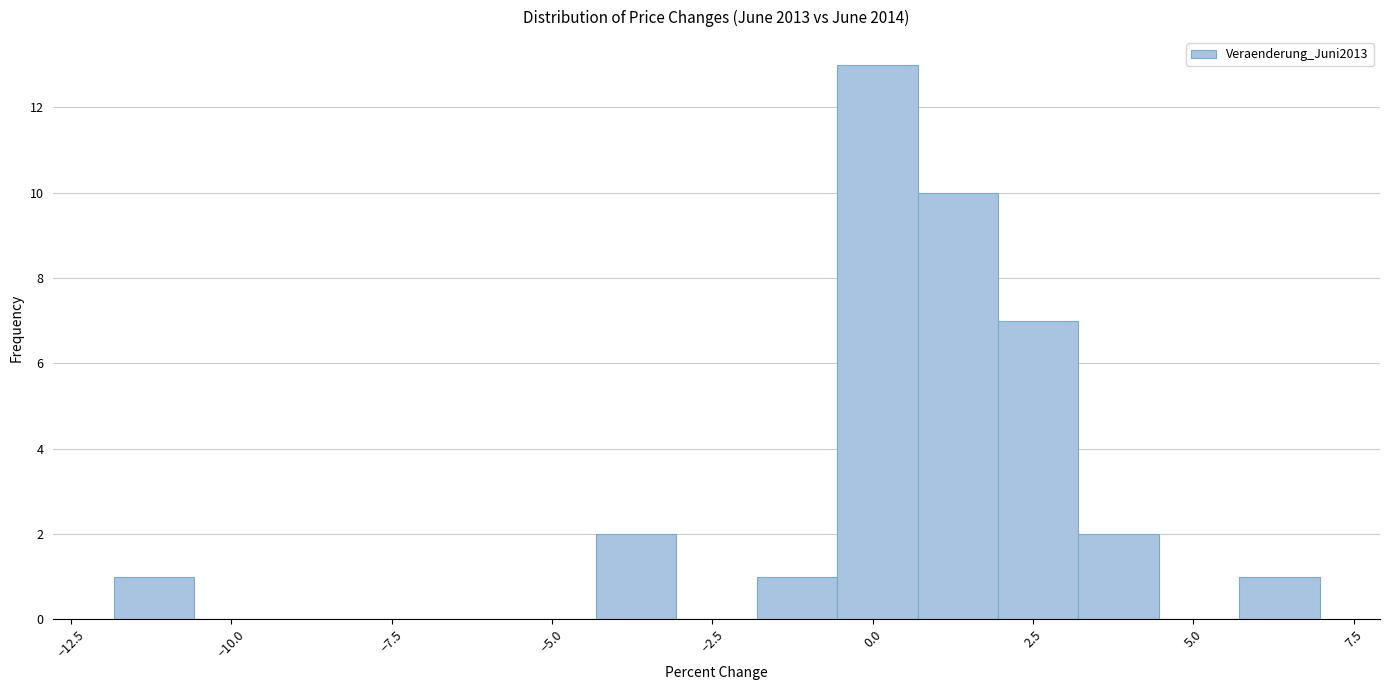

Around what value on the x-axis is the tallest bar? Give the approximate position of its centre, as read against the axis.

0.0